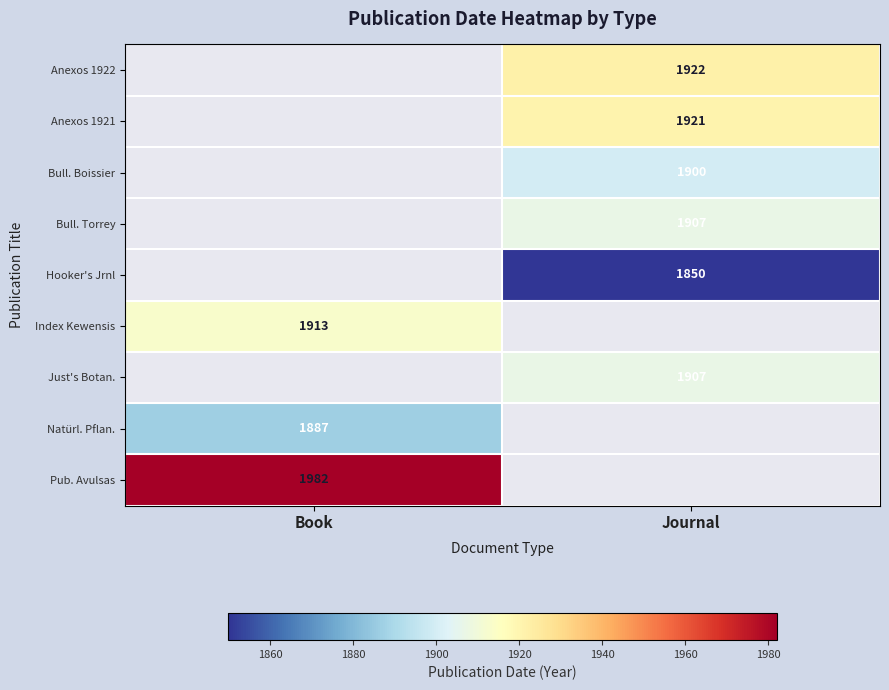

The value of Bull. Torrey at Journal is 707.0. True or false?

False